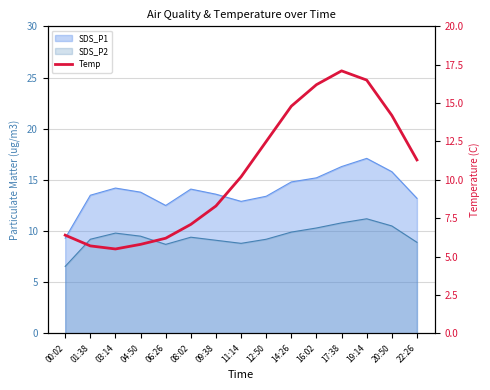

Which label corresponds to the smallest value in the chart?

03:14